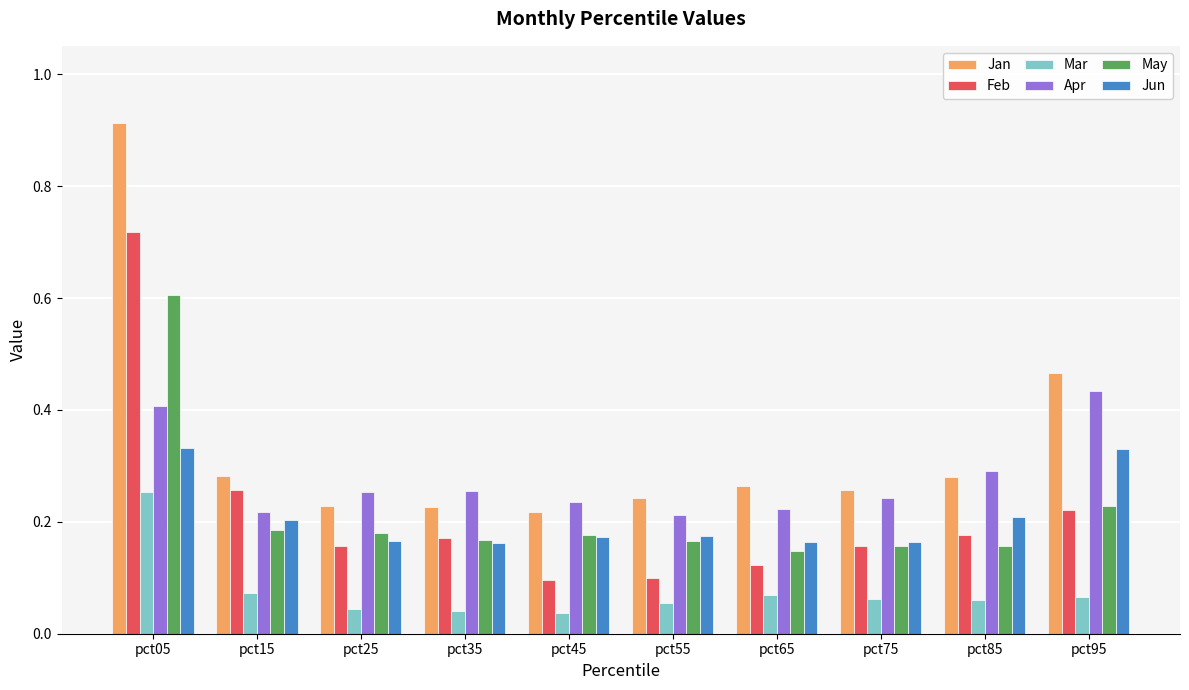

Rank the series by their maximum value, from highest to lowest.

Jan, Feb, May, Apr, Jun, Mar